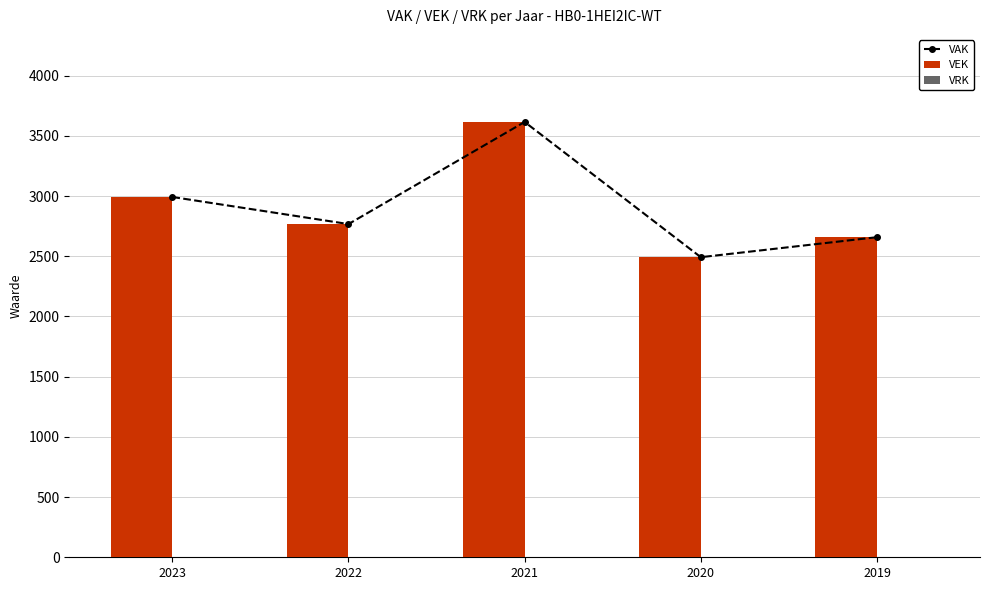

Reading left to right, list all the values displayed in this chart.

VAK: 2992	2767	3615	2492	2658
VEK: 2992	2767	3615	2492	2658
VRK: 0	0	0	0	0